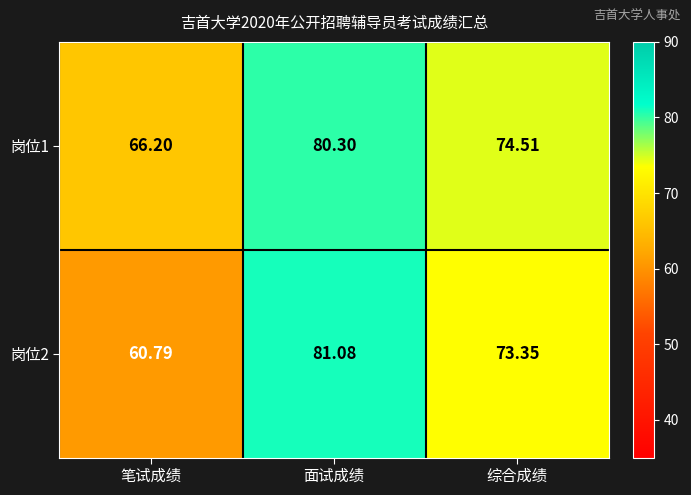

Which series has the largest range (max minus min)?

岗位2